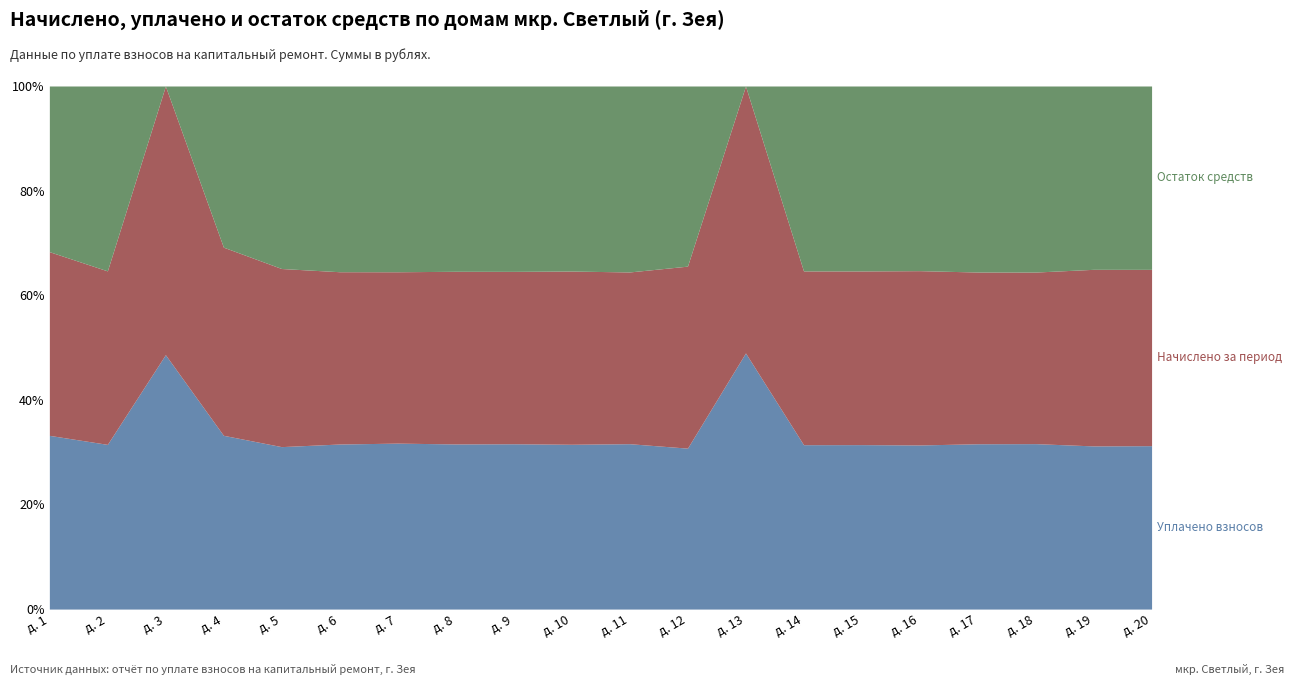

At which label is Остаток средств (col_23) closest to 1982754?

д. 4